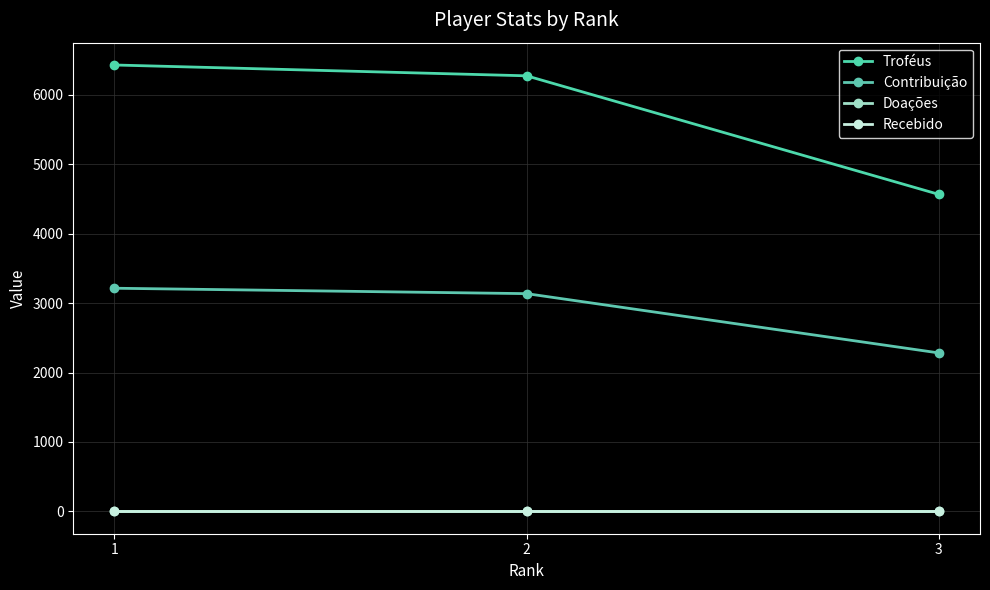

Does the chart have visible grid lines?

Yes